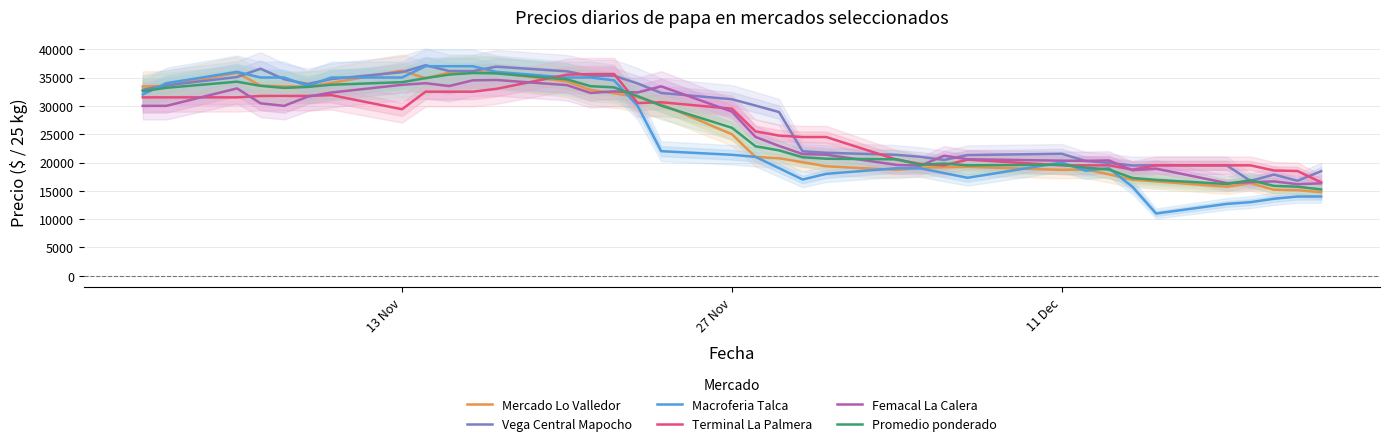

What is the highest value of the Femacal La Calera series?

34571.0